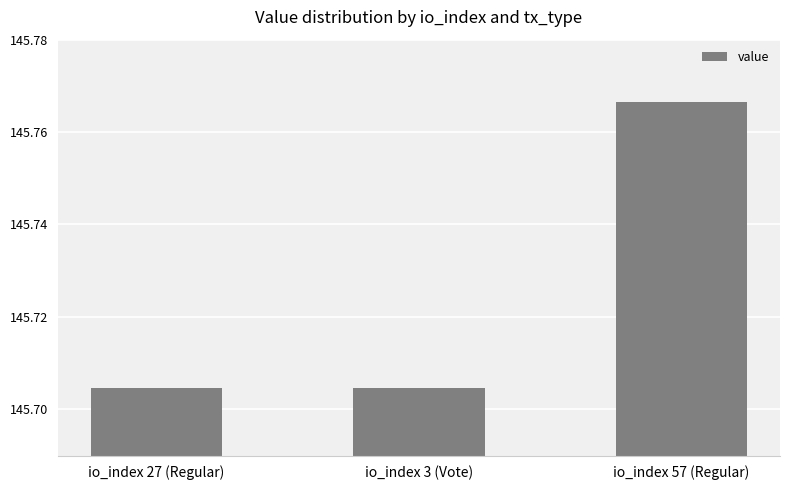

Count the values in the range 145 to 146.

3